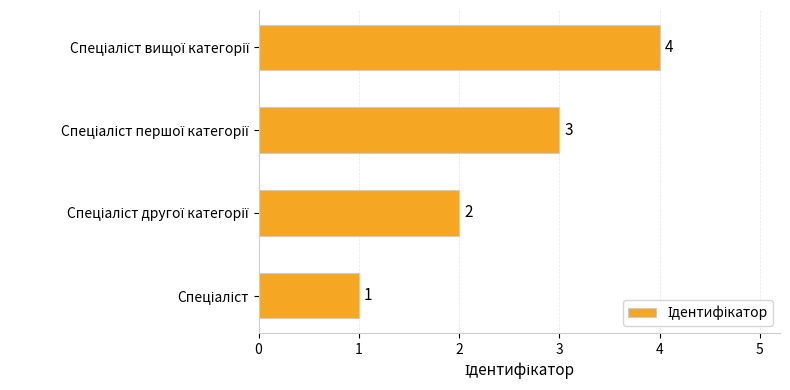

How many bars are there in total?

4